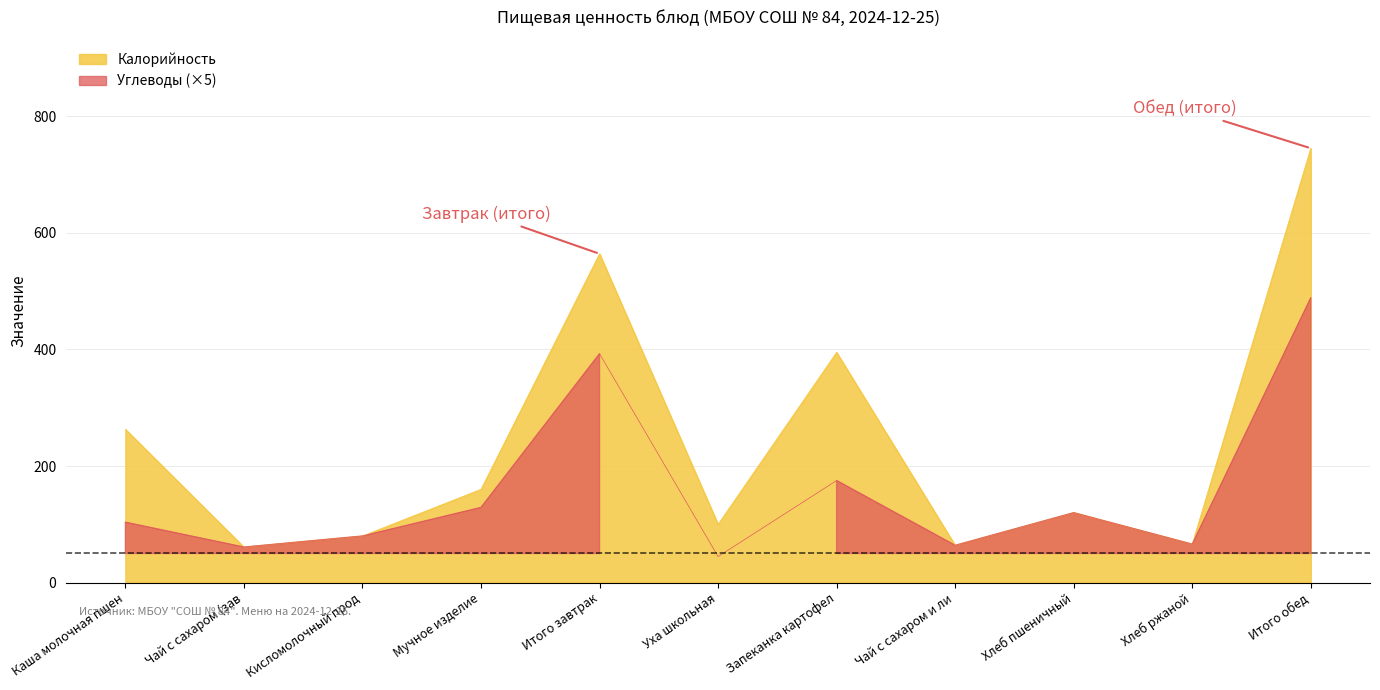

Rank the series at Хлеб ржаной from lowest to highest value.

Калорийность, Углеводы